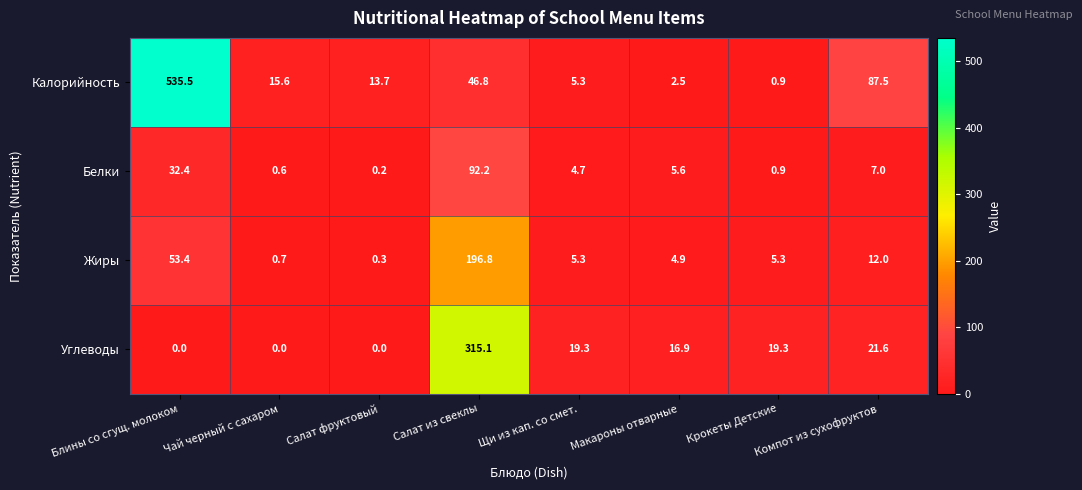

What is the difference between the Белки values at Макароны отварные and Блины со сгущ. молоком?

26.8